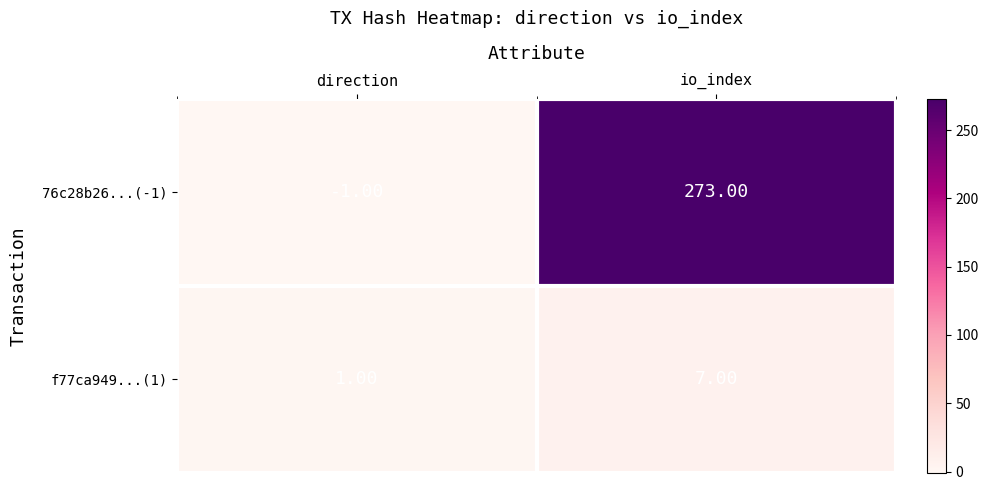

What is the sum of the 76c28b26...(-1) values at direction and io_index?

272